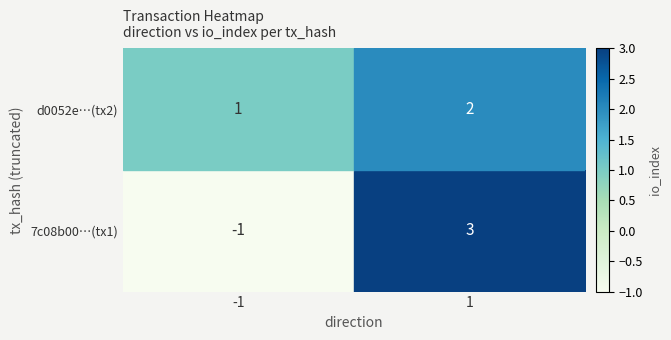

Rank the series by their maximum value, from lowest to highest.

d0052e…(tx2), 7c08b00…(tx1)